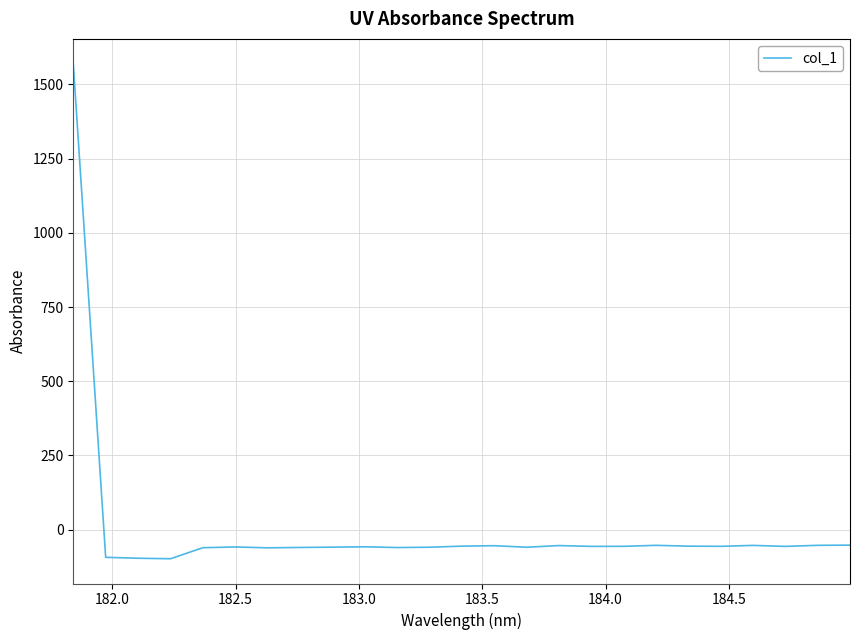

What is the greatest value displayed?

1570.1